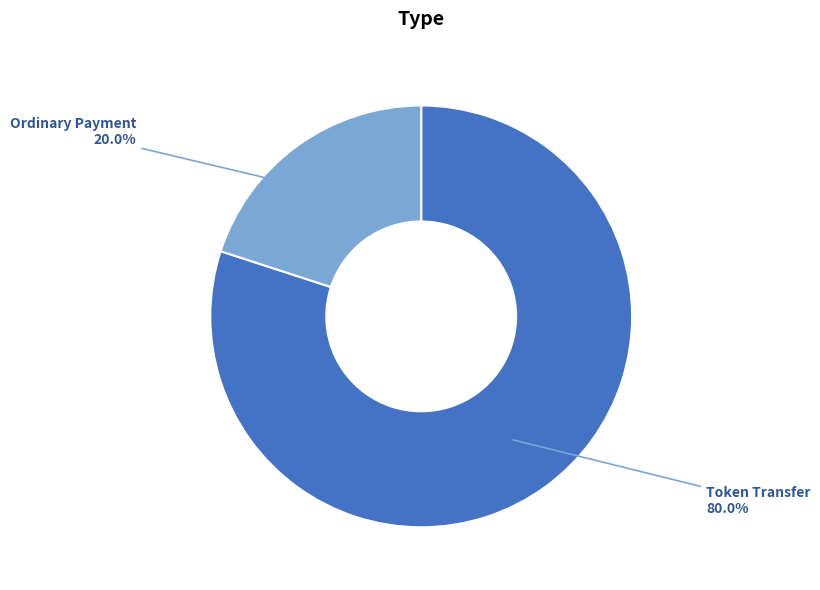

Is there any slice that represents more than half of the pie?

Yes